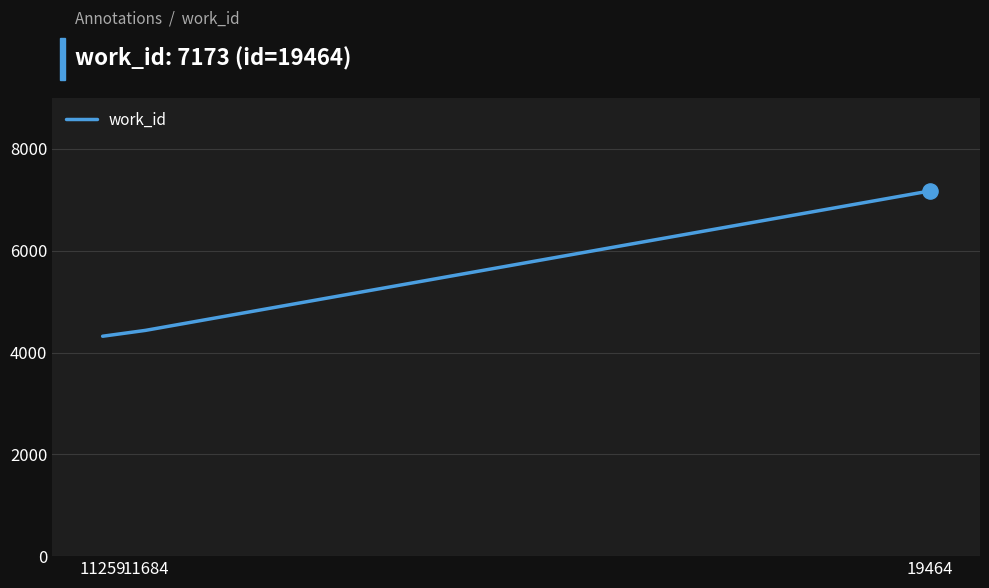

What is the change in value from 11259 to 19464?

+2853